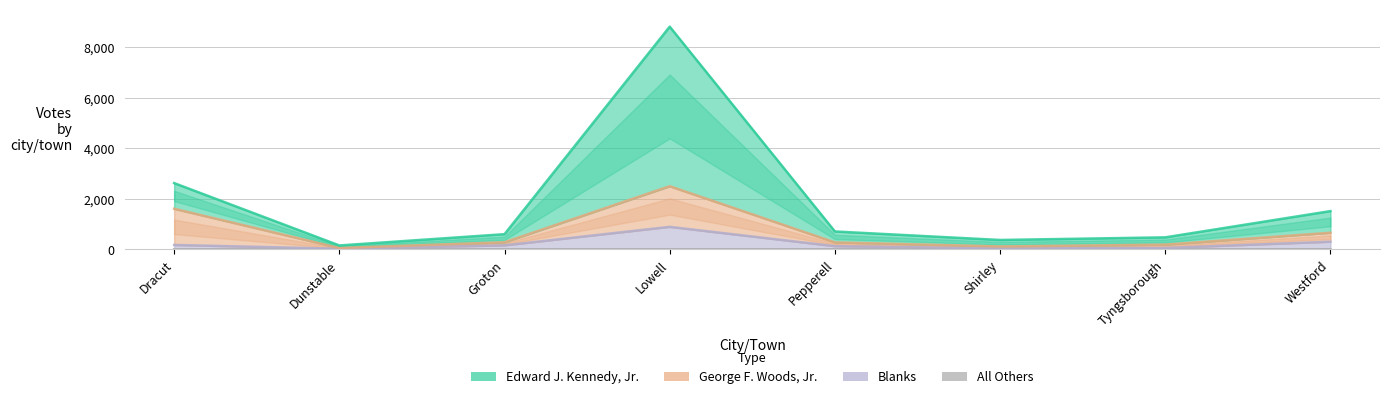

Which series changed the most between Tyngsborough and Westford?

Edward J. Kennedy, Jr.